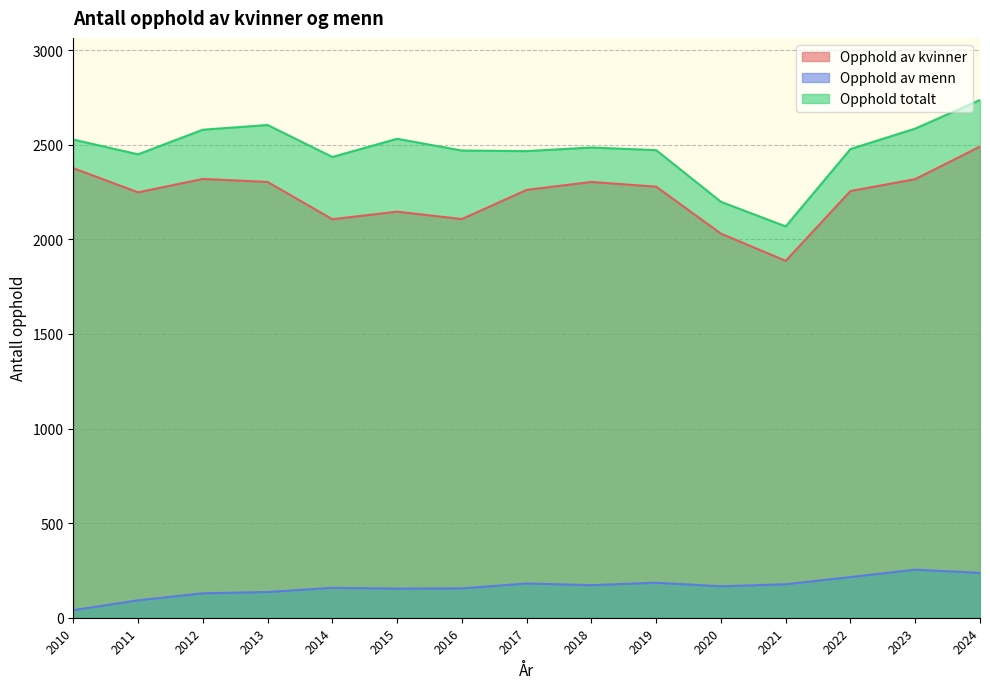

Between 2020 and 2014, which is larger?

2014